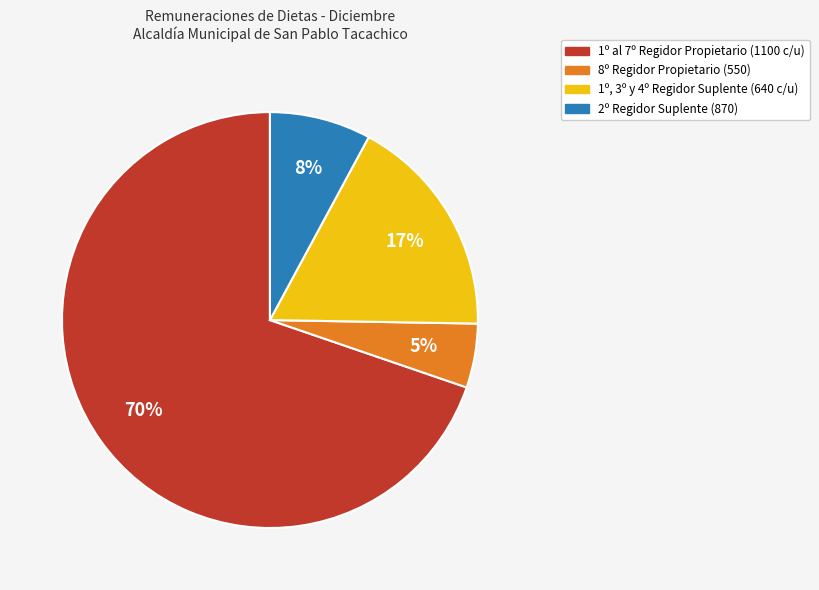

To the nearest percent, what portion does 8º Regidor Propietario (550) represent?

5%